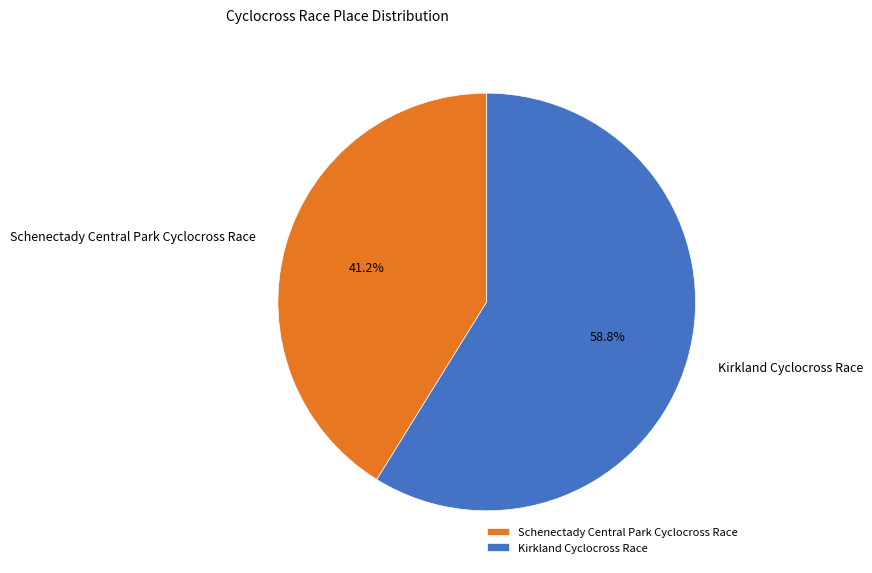

Approximately how many times larger is the value at Schenectady Central Park Cyclocross Race compared to Kirkland Cyclocross Race?

0.7